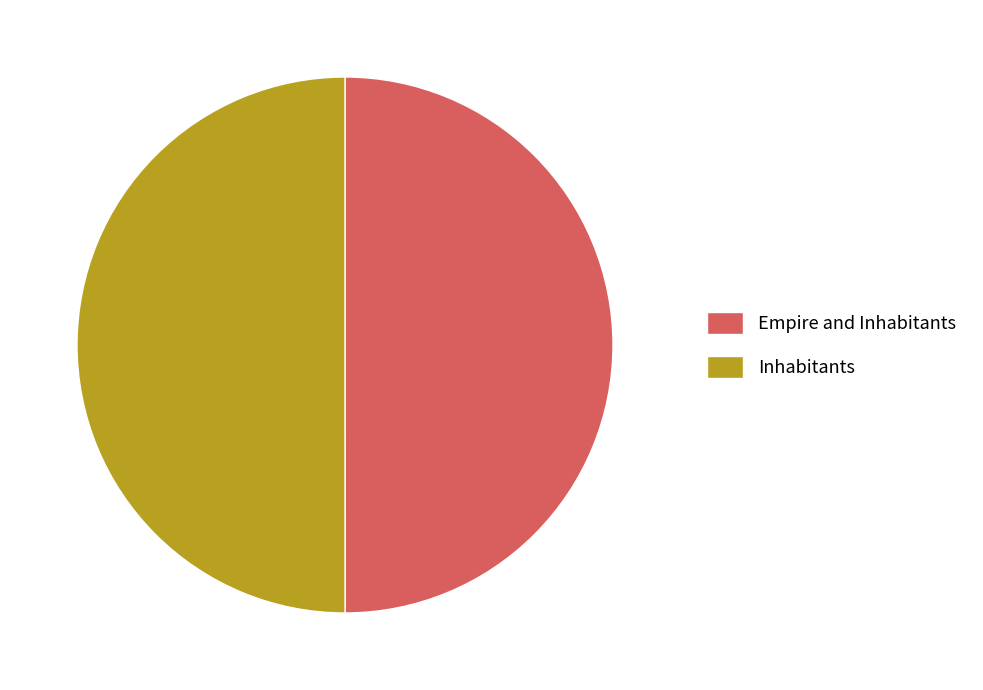

The Empire and Inhabitants slice represents 50% of the pie. True or false?

True